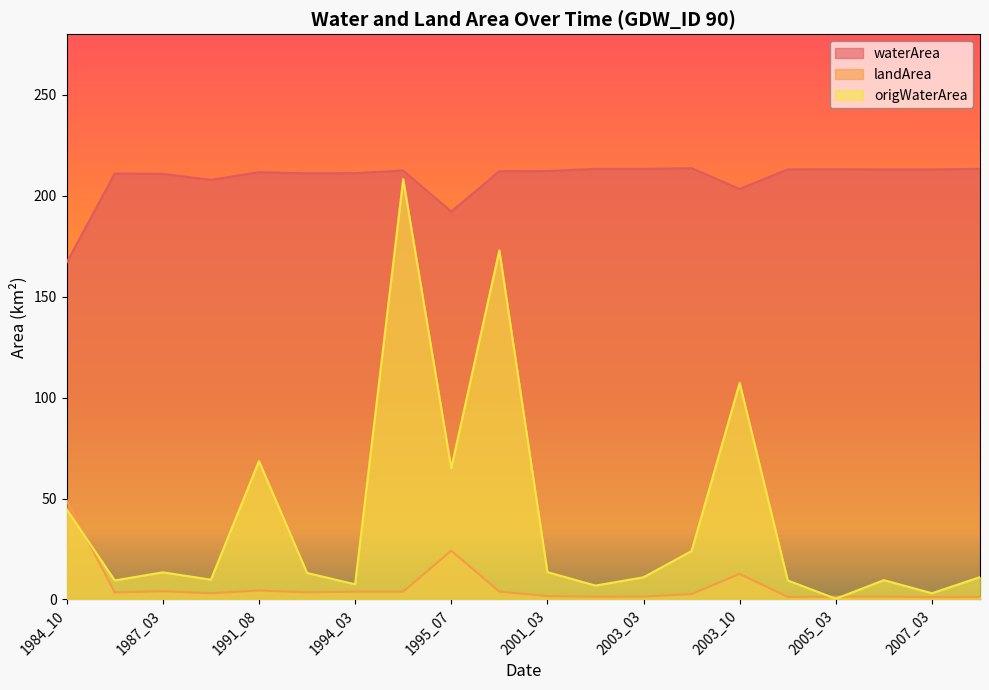

At which category does origWaterArea reach its first local valley?

1986_03